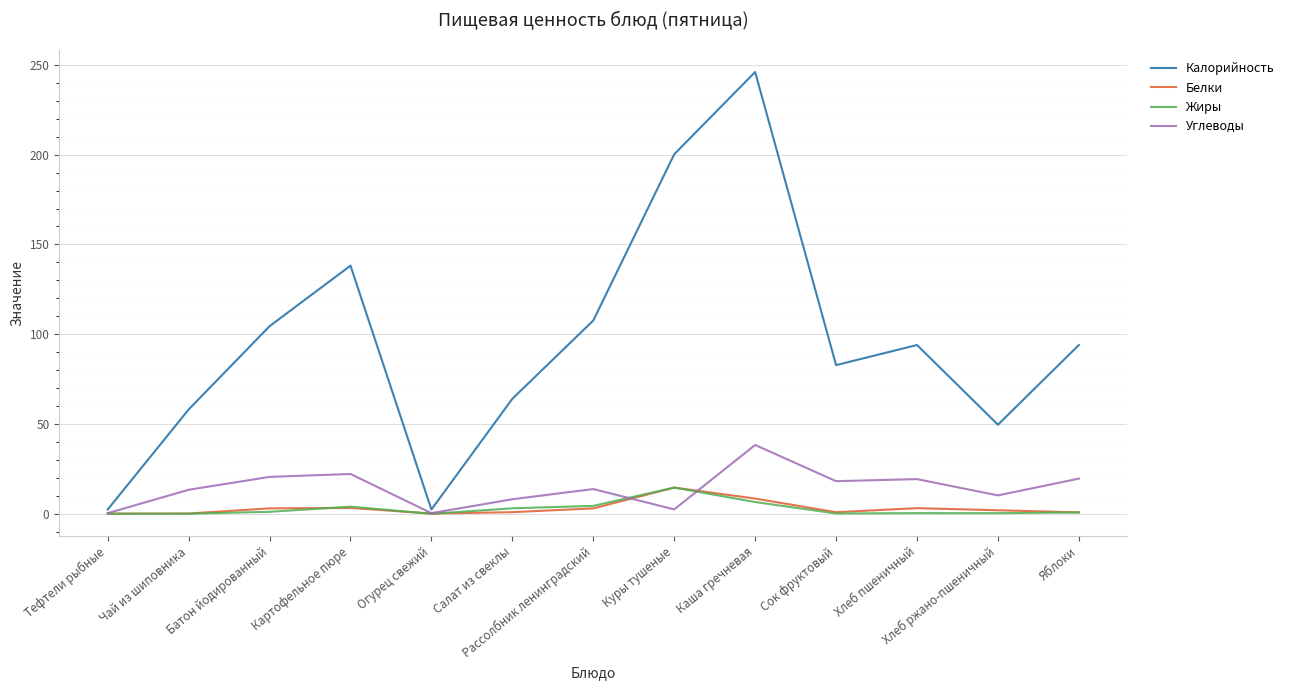

How many lines are shown in the chart?

4